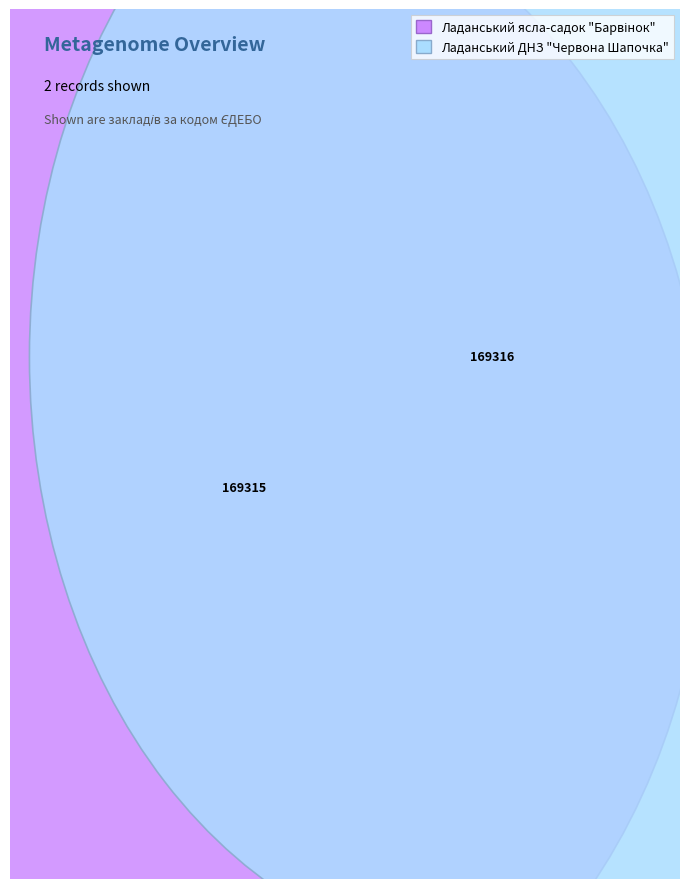

How many segments does this pie chart have?

2